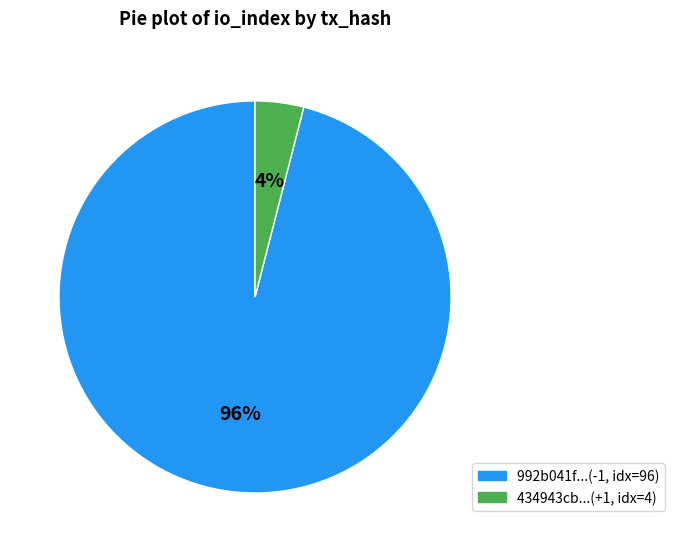

To the nearest percent, what is the difference between the largest and smallest slice percentages?

92%